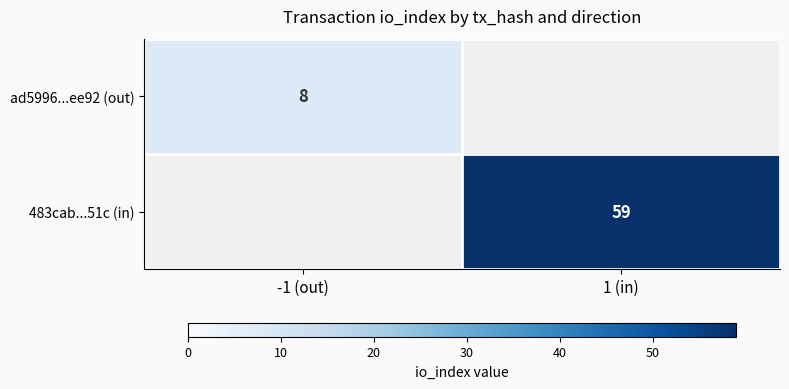

How many categories are shown in the chart?

2